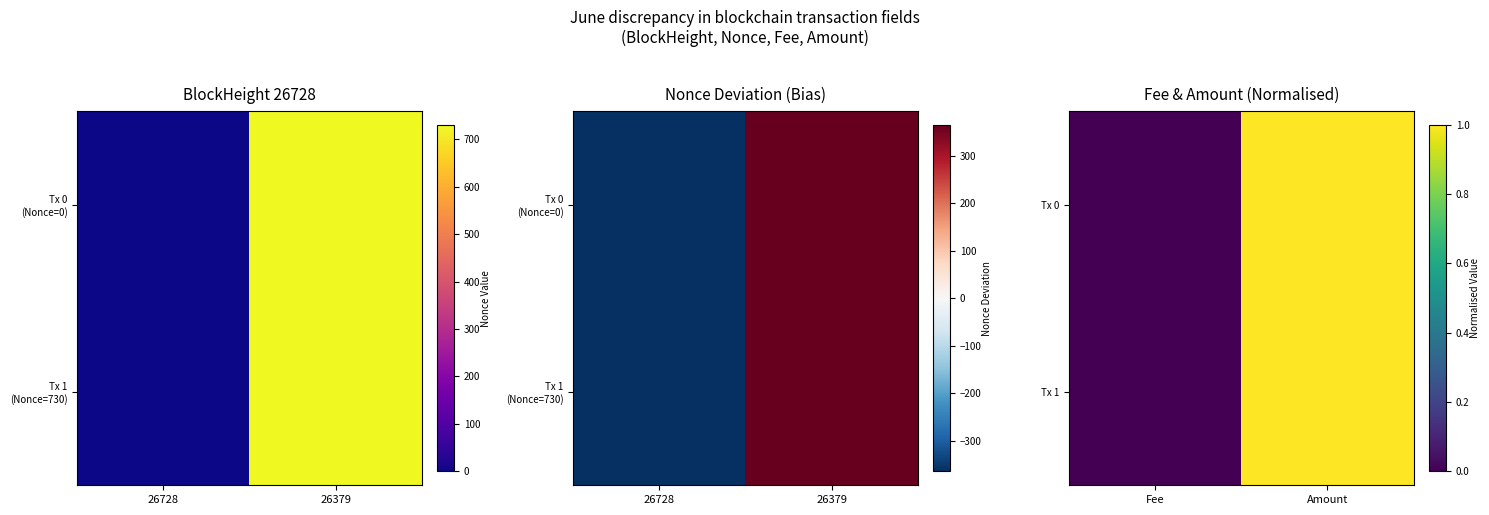

Which label corresponds to the largest value in the chart?

Amount